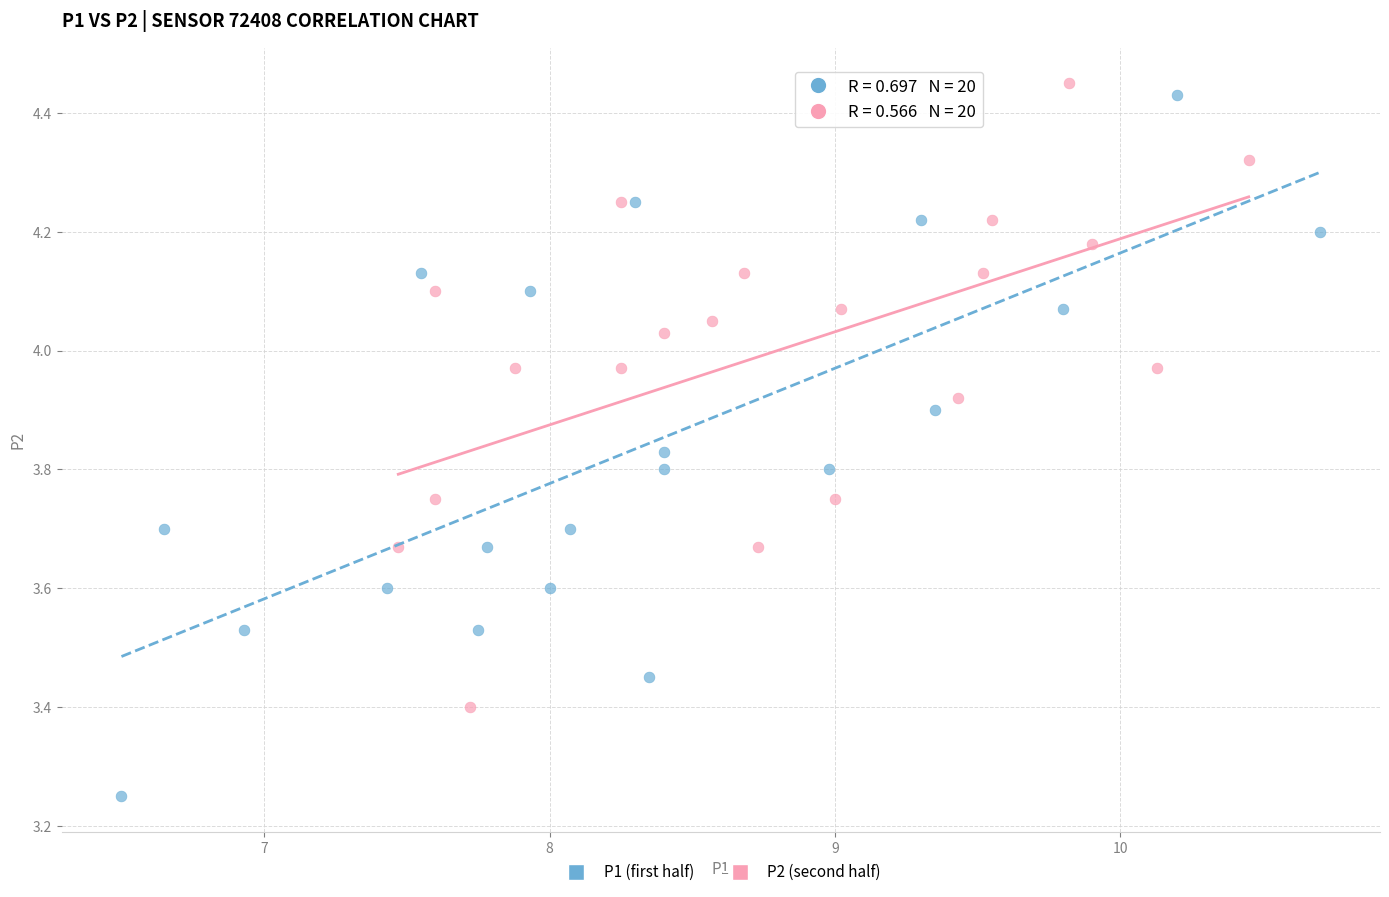

Which series reaches the minimum Y coordinate?

P1 (first half)